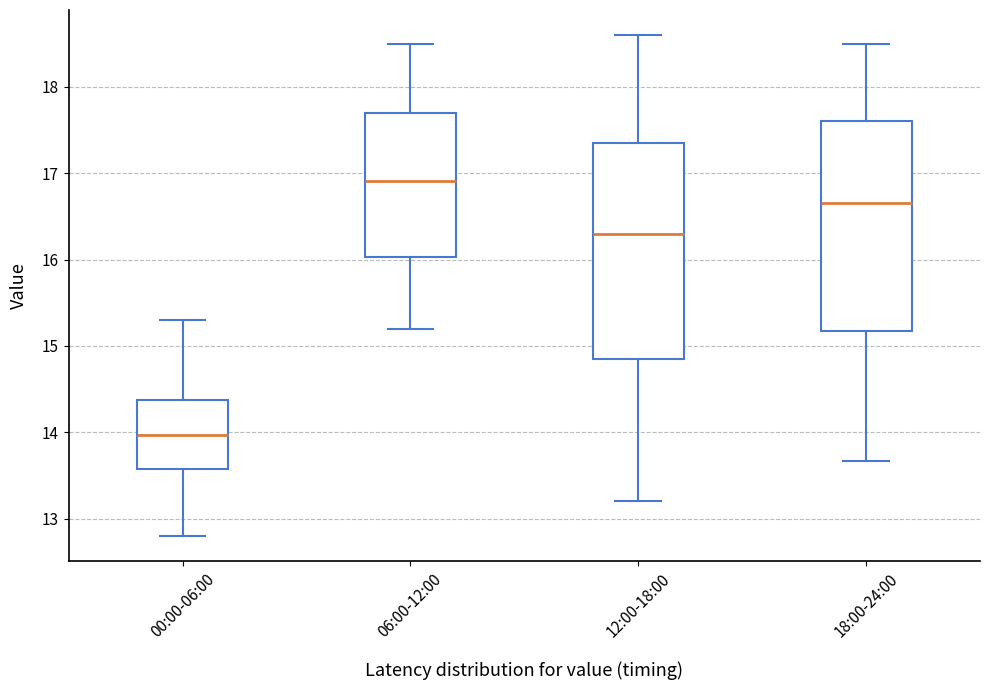

Reading left to right, transcribe this box plot: for each box, give where its median line is, the range the box spans, and where its two whiskers end, as read against the y-axis. The values are not printed on the chart, so give them approximately, as read against the axis.

00:00-06:00: median 14.0, box 13.6 to 14.4, whiskers 12.8 to 15.3
06:00-12:00: median 16.9, box 16.0 to 17.7, whiskers 15.2 to 18.5
12:00-18:00: median 16.3, box 14.9 to 17.4, whiskers 13.2 to 18.6
18:00-24:00: median 16.7, box 15.2 to 17.6, whiskers 13.7 to 18.5